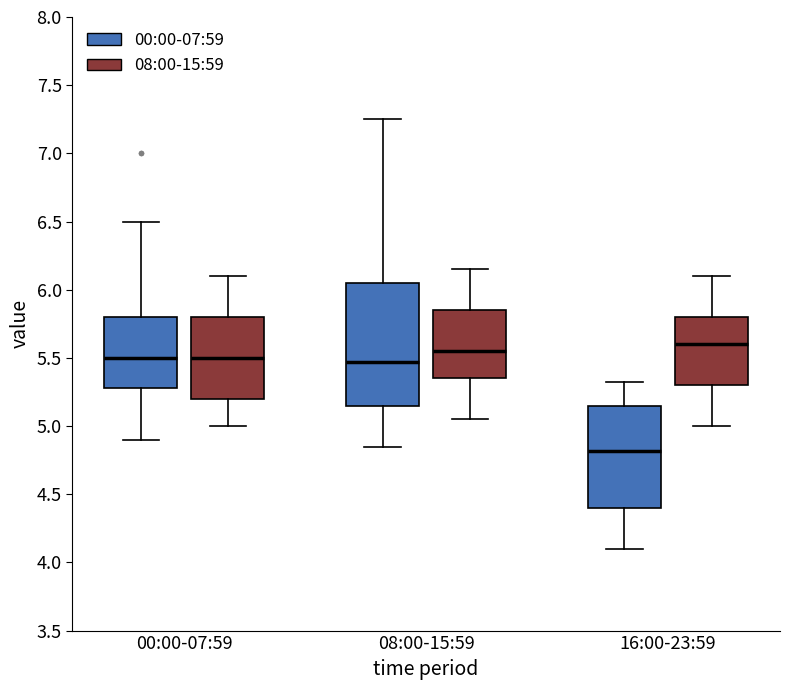

Reading left to right, transcribe this box plot: for each box, give where its median line is, the range the box spans, and where its two whiskers end, as read against the y-axis. The values are not printed on the chart, so give them approximately, as read against the axis.

00:00-07:59 (00:00-07:59): median 5.50, box 5.30 to 5.80, whiskers 4.90 to 6.50
00:00-07:59 (08:00-15:59): median 5.50, box 5.20 to 5.80, whiskers 5.00 to 6.10
08:00-15:59 (00:00-07:59): median 5.45, box 5.15 to 6.05, whiskers 4.85 to 7.25
08:00-15:59 (08:00-15:59): median 5.55, box 5.35 to 5.85, whiskers 5.05 to 6.15
16:00-23:59 (00:00-07:59): median 4.80, box 4.40 to 5.15, whiskers 4.10 to 5.30
16:00-23:59 (08:00-15:59): median 5.60, box 5.30 to 5.80, whiskers 5.00 to 6.10